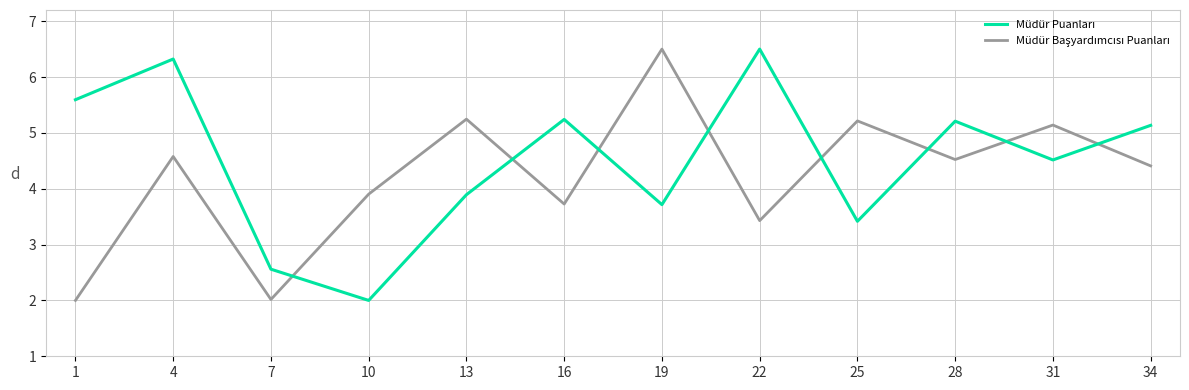

What is the smallest value displayed?

2.0